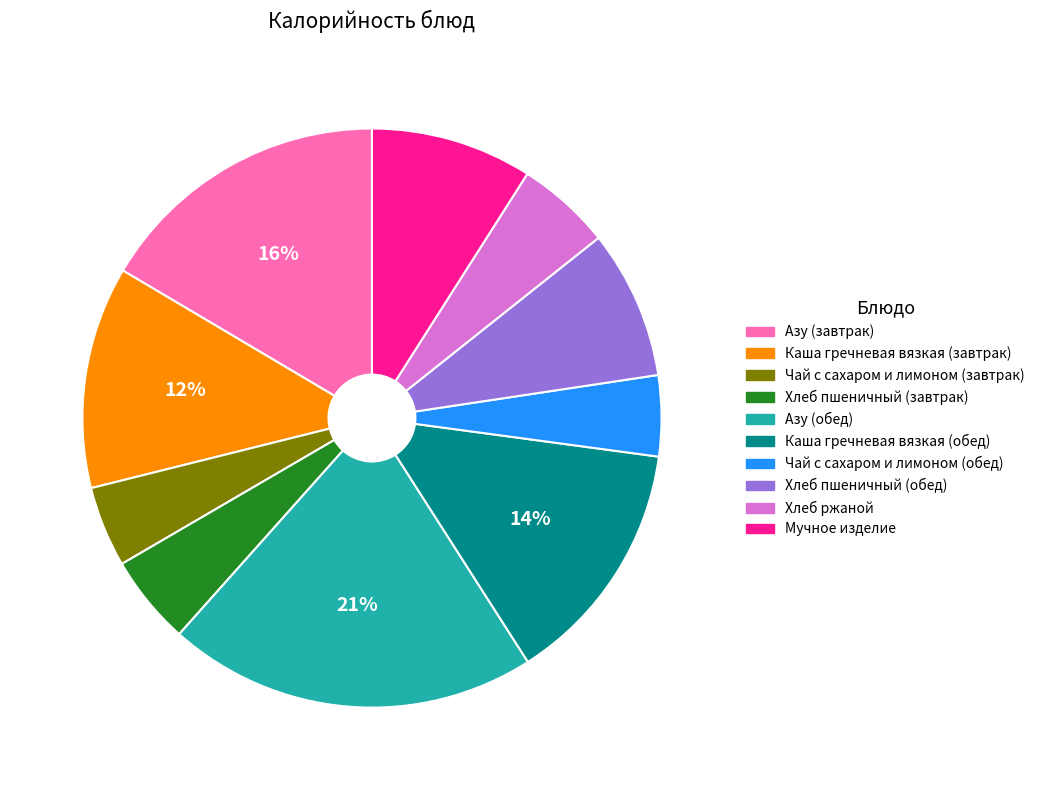

How many slices are in this pie chart?

10